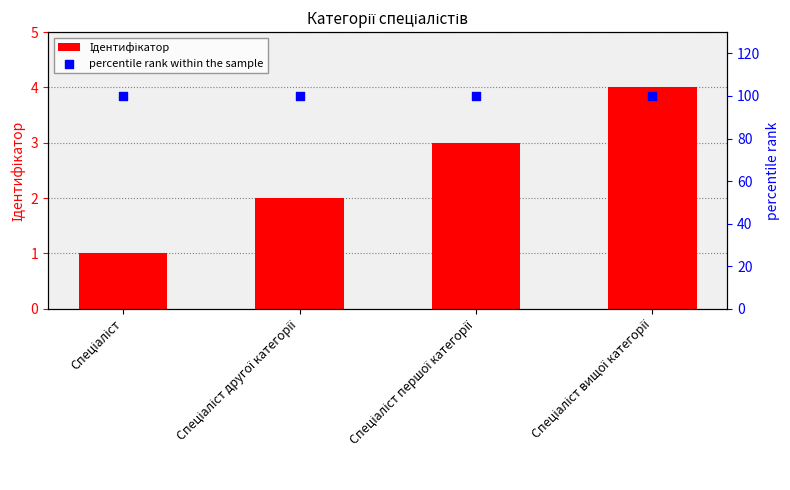

Which series reaches the maximum Y coordinate?

percentile rank within the sample